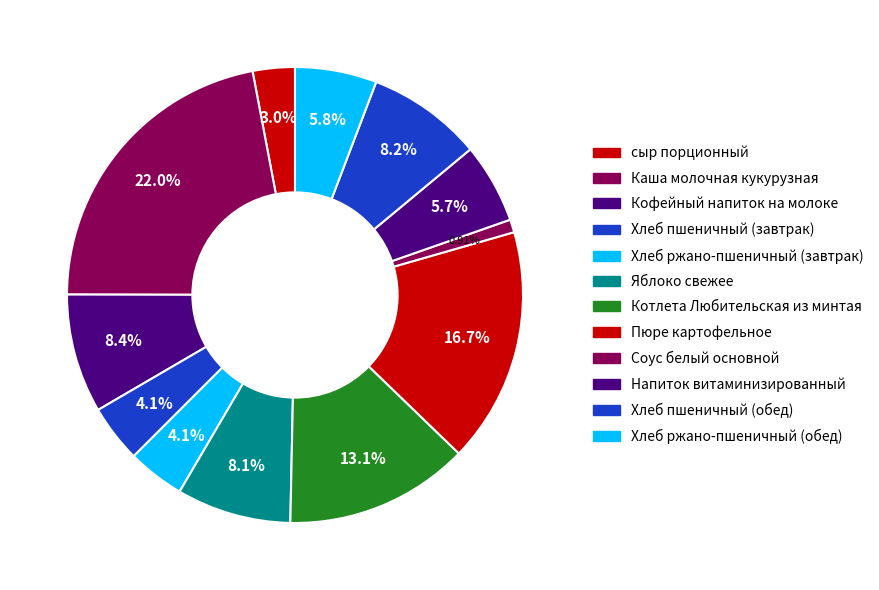

Count the number of slices in the pie.

12